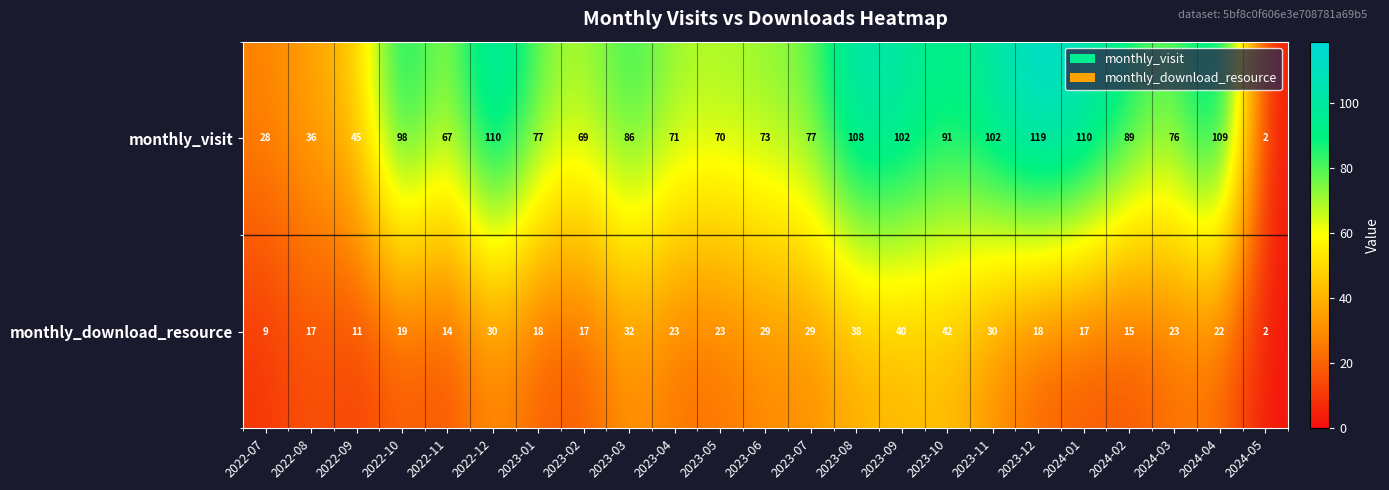

Which series has the widest spread of values?

monthly_visit